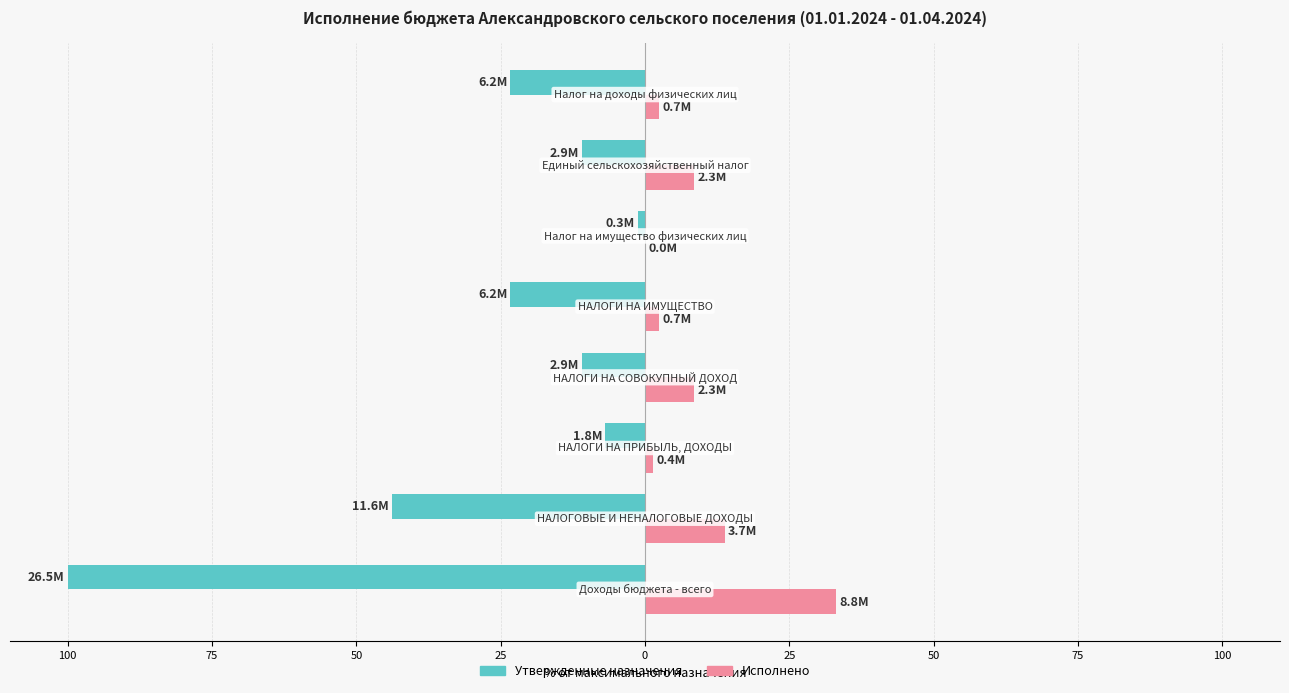

What are all the series names shown in the legend?

Утвержденные назначения, Исполнено